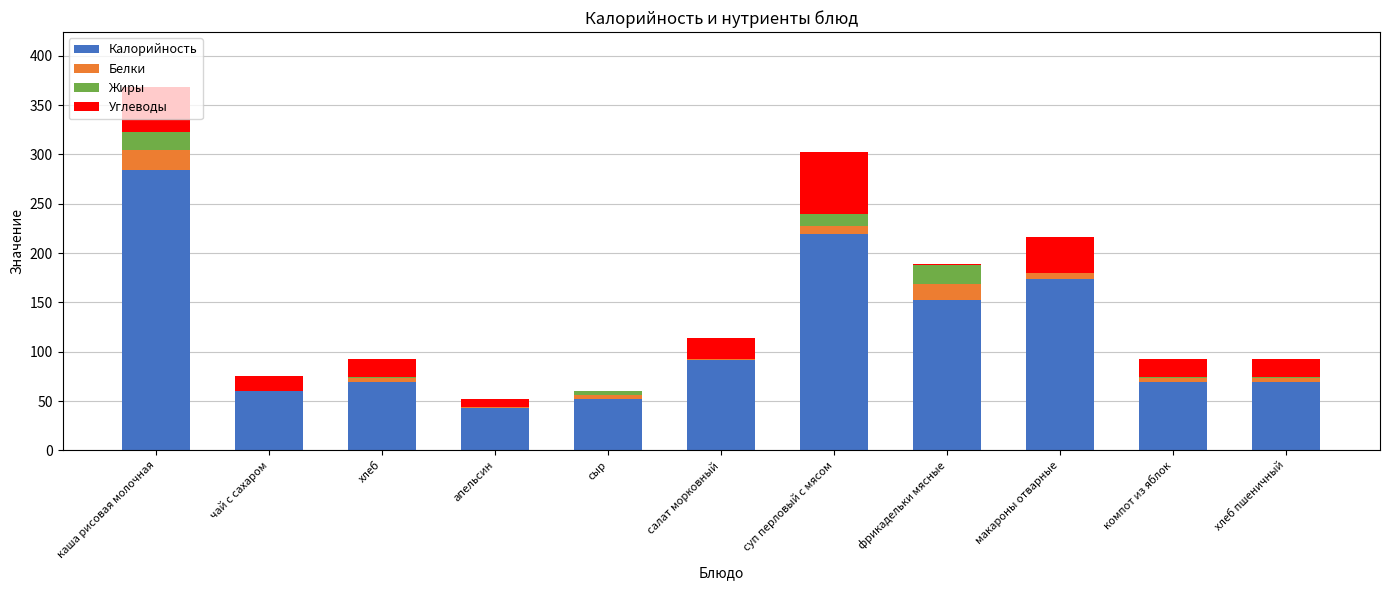

At which category is the sum across all series the highest?

каша рисовая молочная